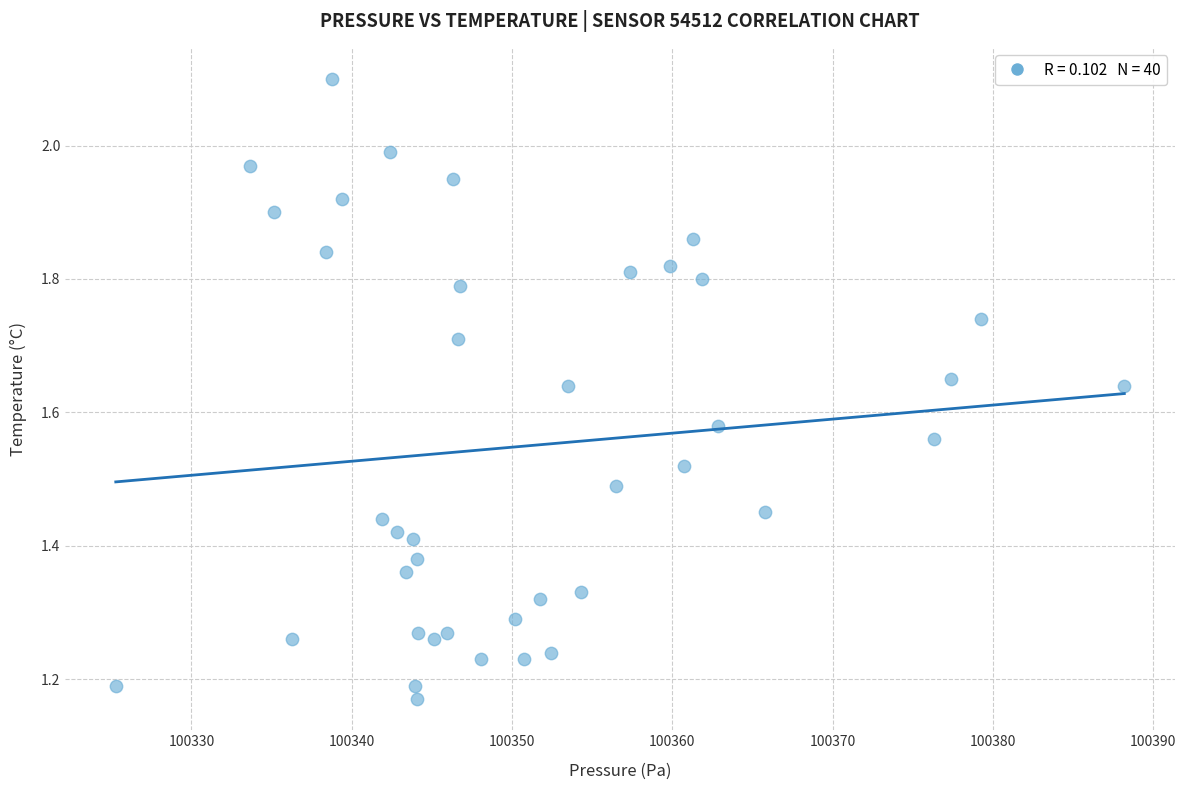

What is the range of X values (max minus min)?

62.9